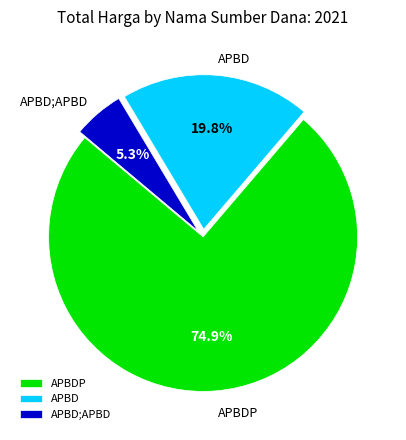

What percentage is NOT represented by APBDP?

25.1%